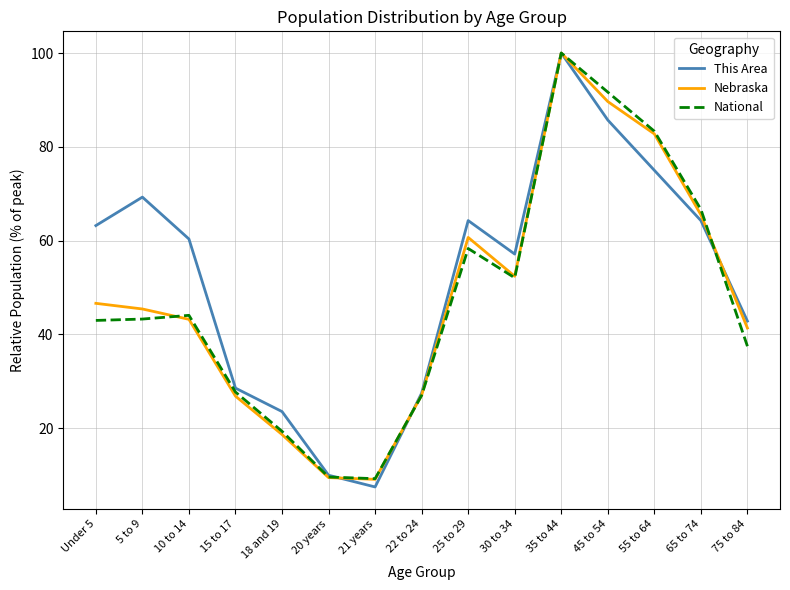

What is the highest value of the Nebraska series?

100.0